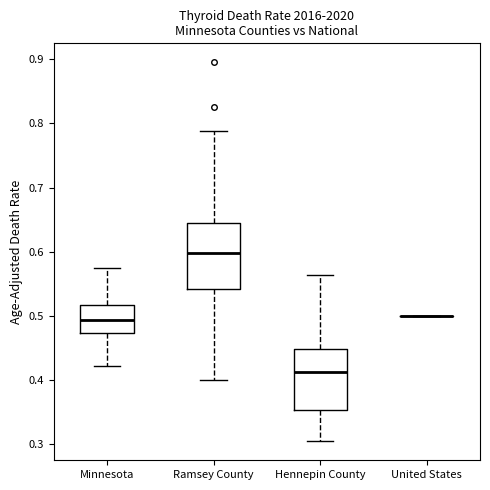

Reading left to right, transcribe this box plot: for each box, give where its median line is, the range the box spans, and where its two whiskers end, as read against the y-axis. The values are not printed on the chart, so give them approximately, as read against the axis.

Minnesota: median 0.49, box 0.47 to 0.52, whiskers 0.42 to 0.57
Ramsey County: median 0.60, box 0.54 to 0.64, whiskers 0.40 to 0.79
Hennepin County: median 0.41, box 0.35 to 0.45, whiskers 0.30 to 0.56
United States: box collapsed to a line at 0.50, whiskers 0.50 to 0.50